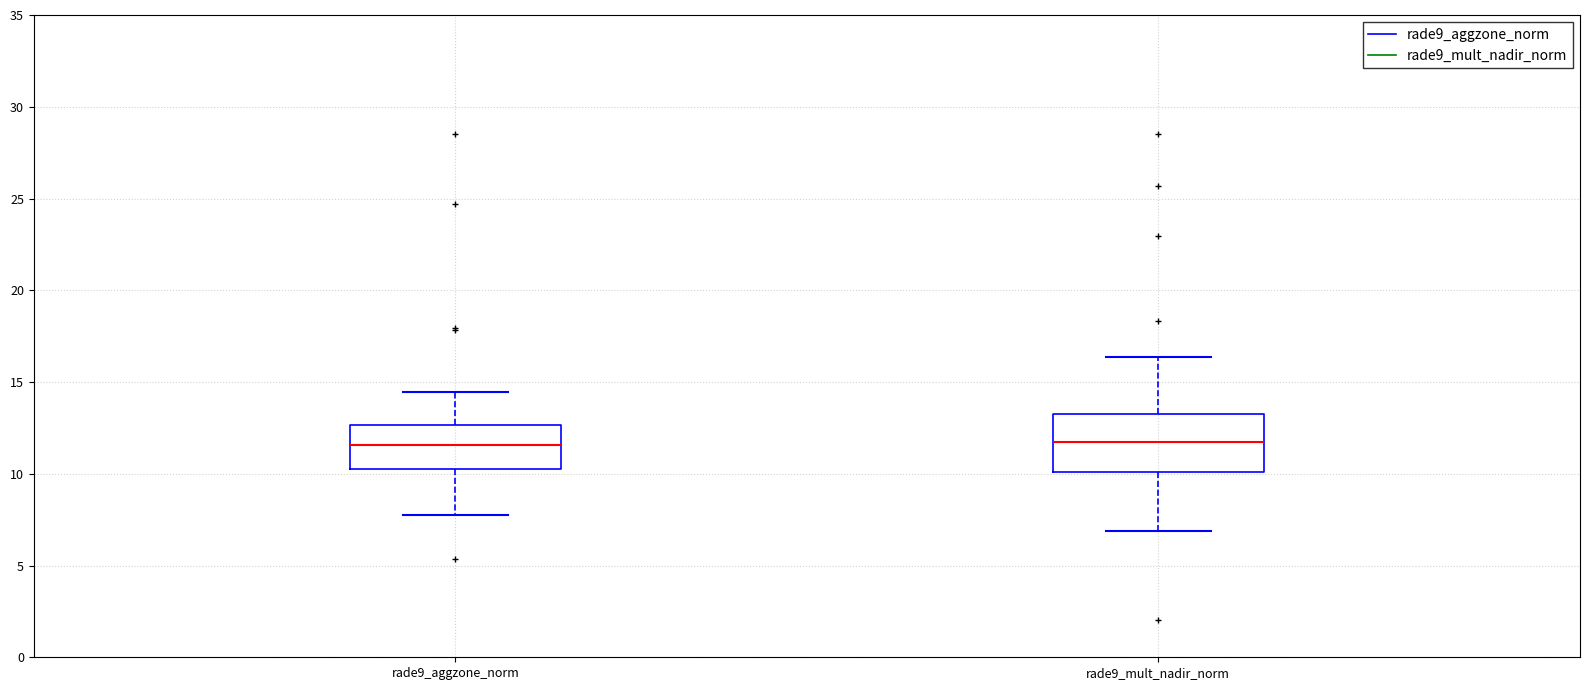

Reading left to right, transcribe this box plot: for each box, give where its median line is, the range the box spans, and where its two whiskers end, as read against the y-axis. The values are not printed on the chart, so give them approximately, as read against the axis.

rade9_aggzone_norm: median 11.5, box 10.0 to 12.5, whiskers 8.0 to 14.5
rade9_mult_nadir_norm: median 12.0, box 10.0 to 13.0, whiskers 7.0 to 16.5